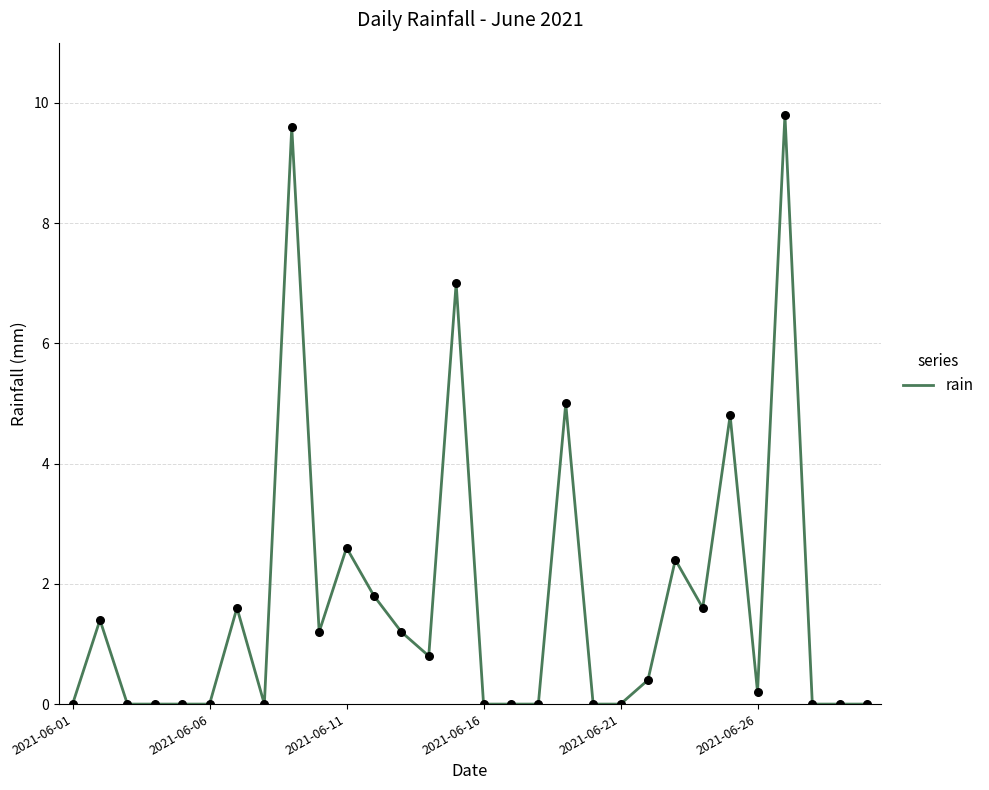

What is the difference between the maximum and minimum values?

9.8